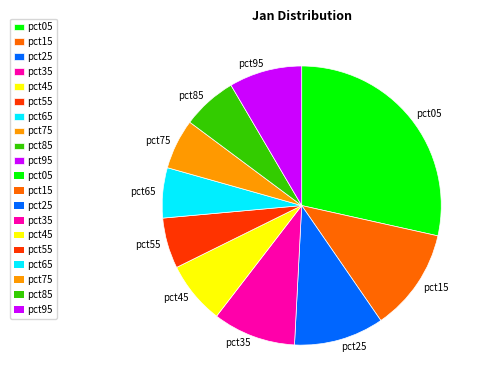

Between pct35 and pct55, which is larger?

pct35